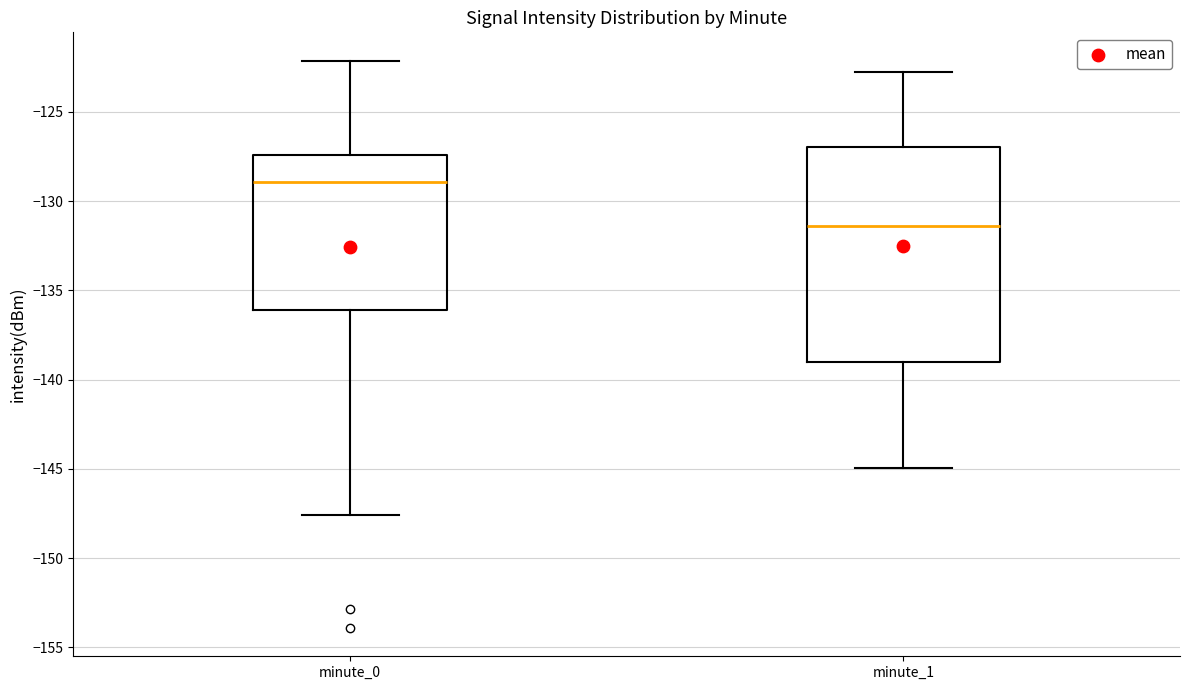

Which box is the tallest, from its lower edge to its upper edge?

minute_1